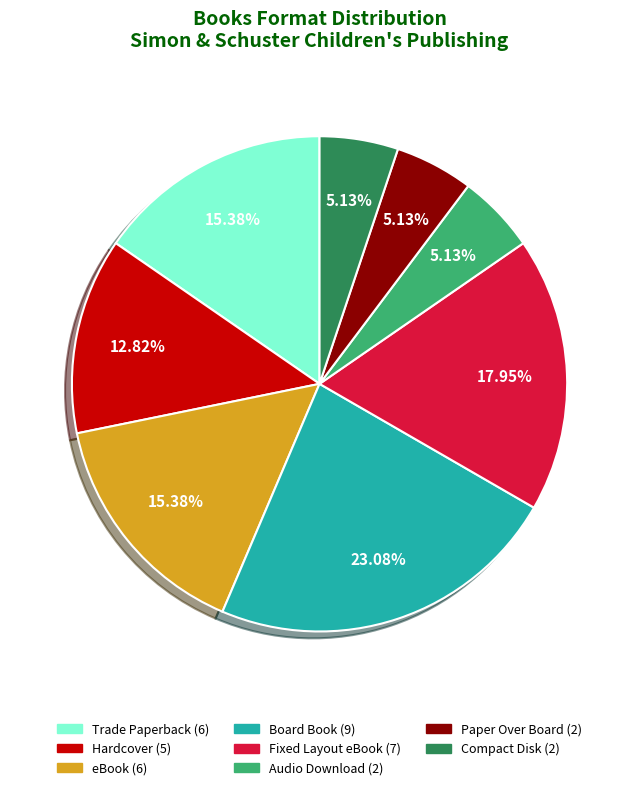

To the nearest percent, what is the average slice percentage?

12%